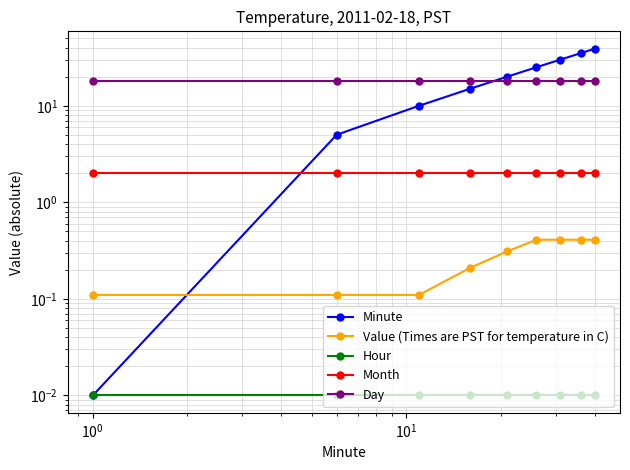

What is the sum of all Month values?

18.1